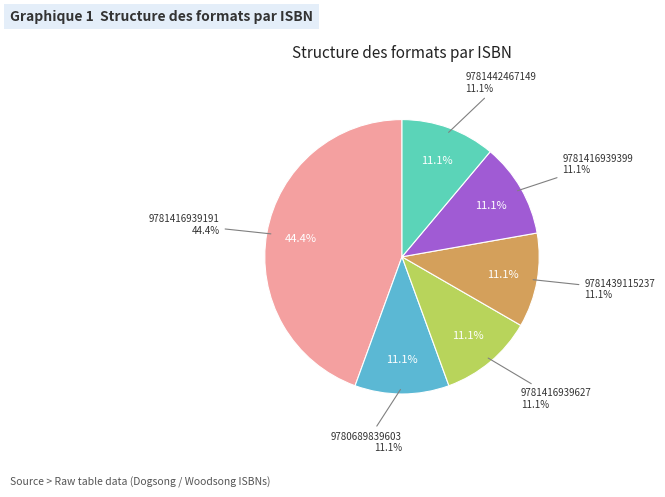

Is the sum of 9781439115237 and 9781416939399 greater than half?

No